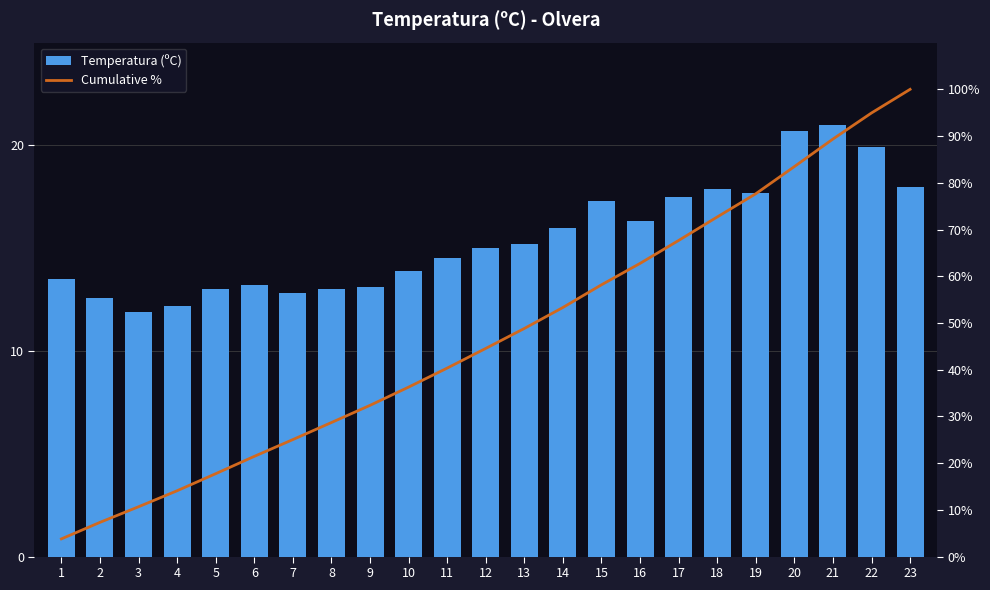

Rank the series at 18 from lowest to highest value.

Temperatura (ºC), Cumulative %